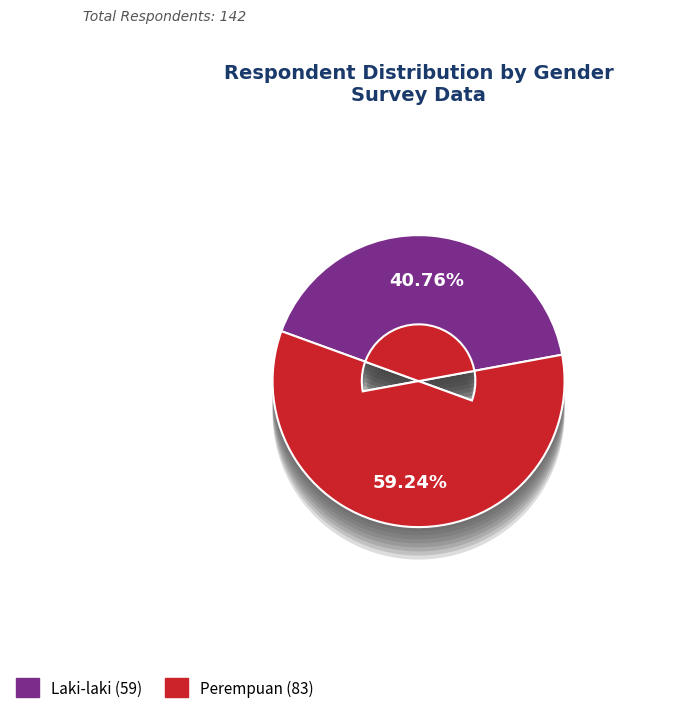

Is there a majority slice in this chart?

Yes